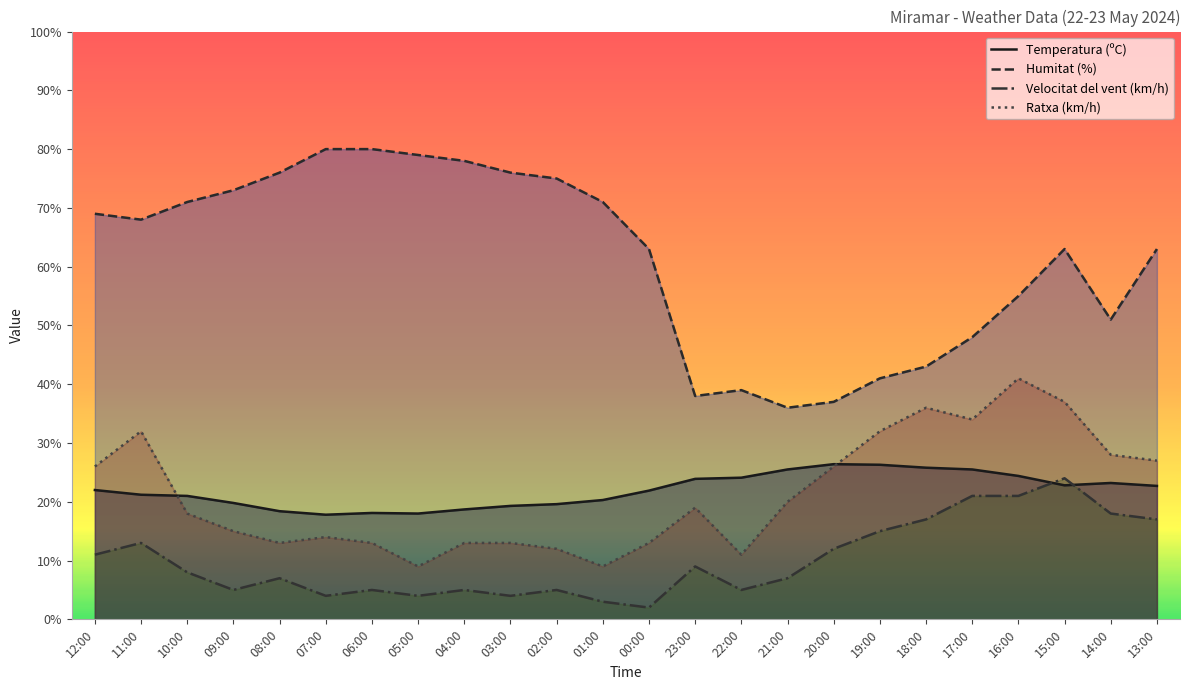

The value of Velocitat del vent (km/h) at 16:00 is 21.0. True or false?

True